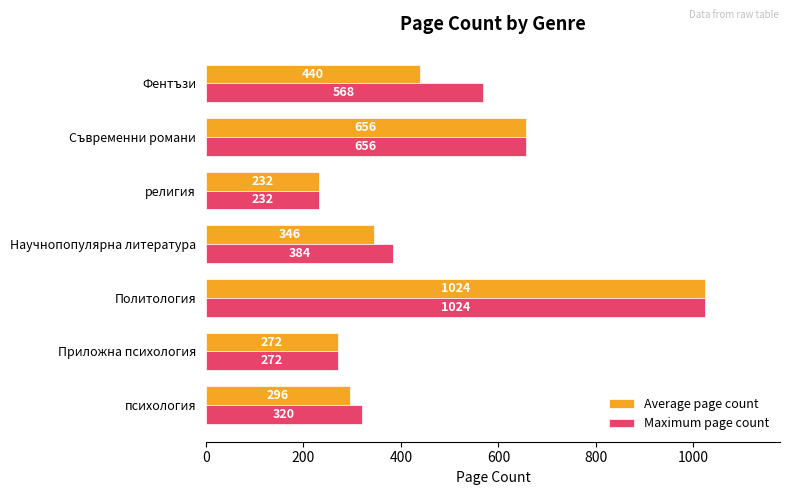

Which category has the highest value across all series?

Политология